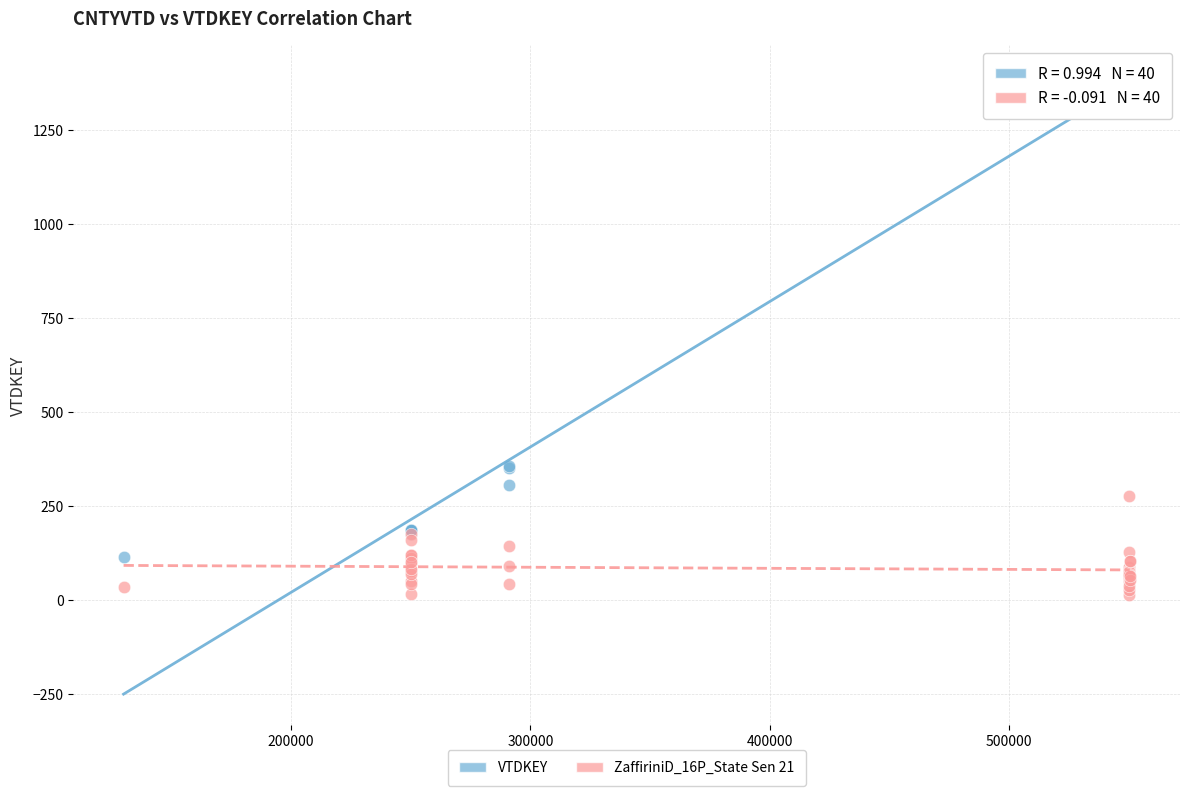

Which series reaches the maximum Y coordinate?

VTDKEY